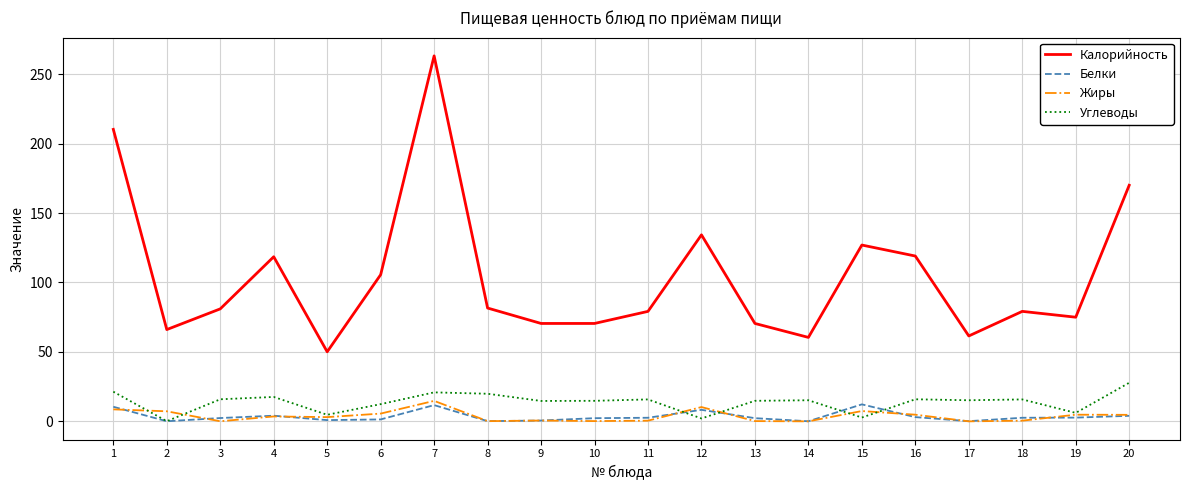

What is the approximate value of Белки at 11?

2.6